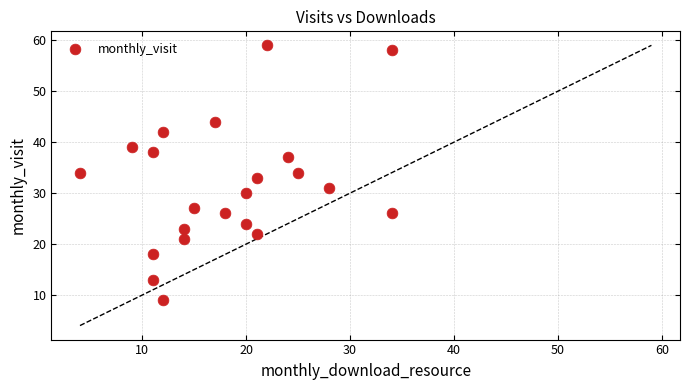

What is the range of X values (max minus min)?

30